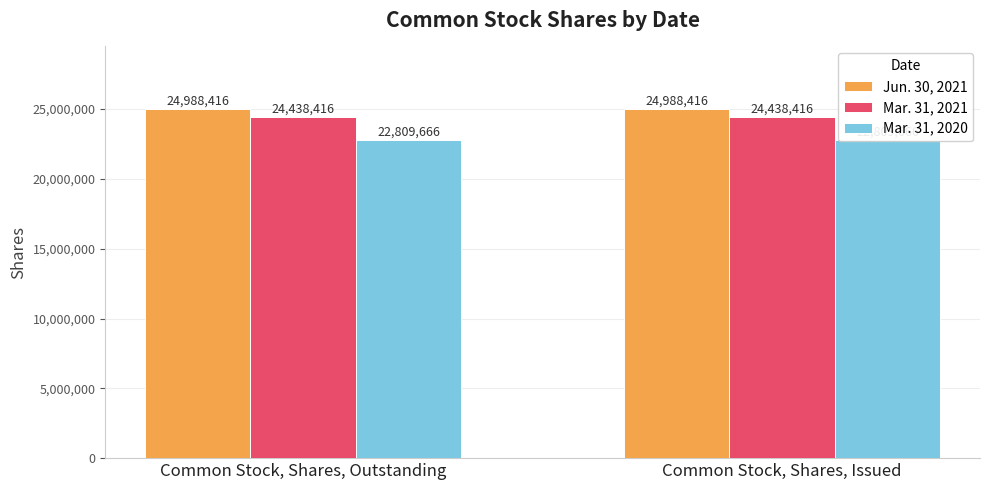

Which has a higher value, Common Stock, Shares, Outstanding or Common Stock, Shares, Issued?

Common Stock, Shares, Outstanding